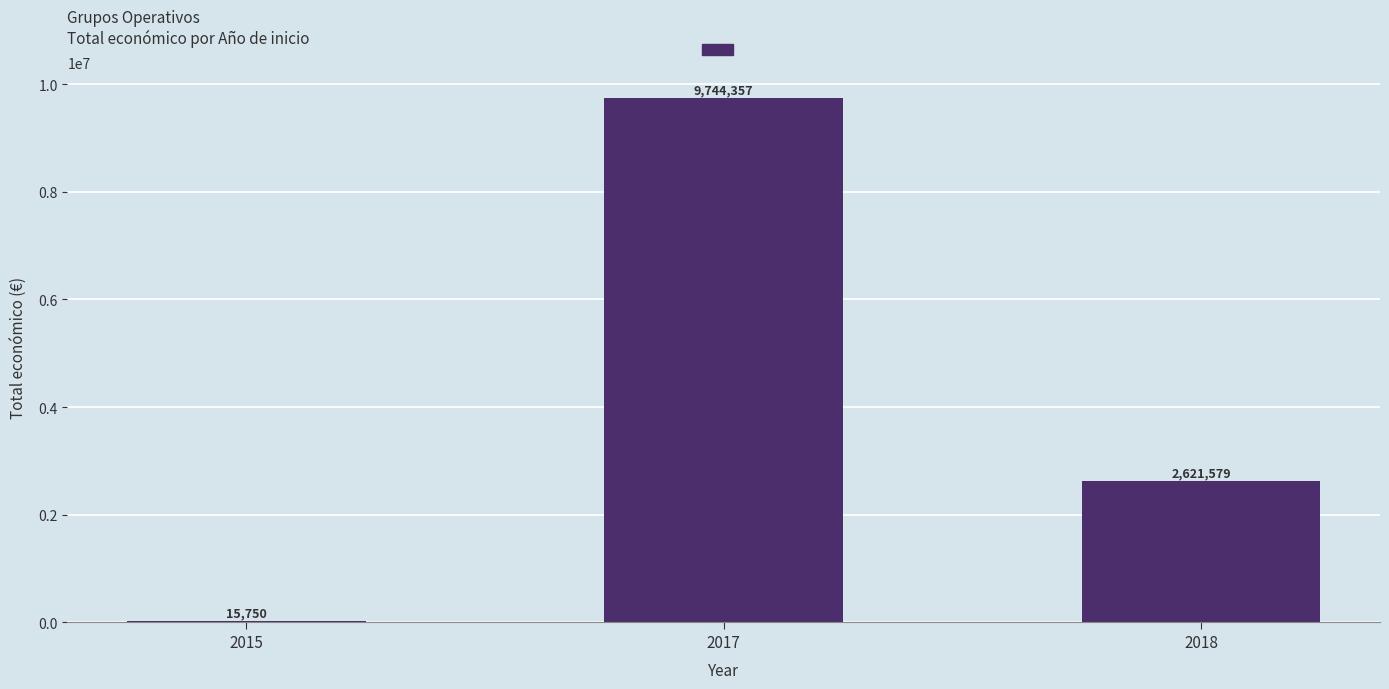

Where does the data first go above 2621579?

2017